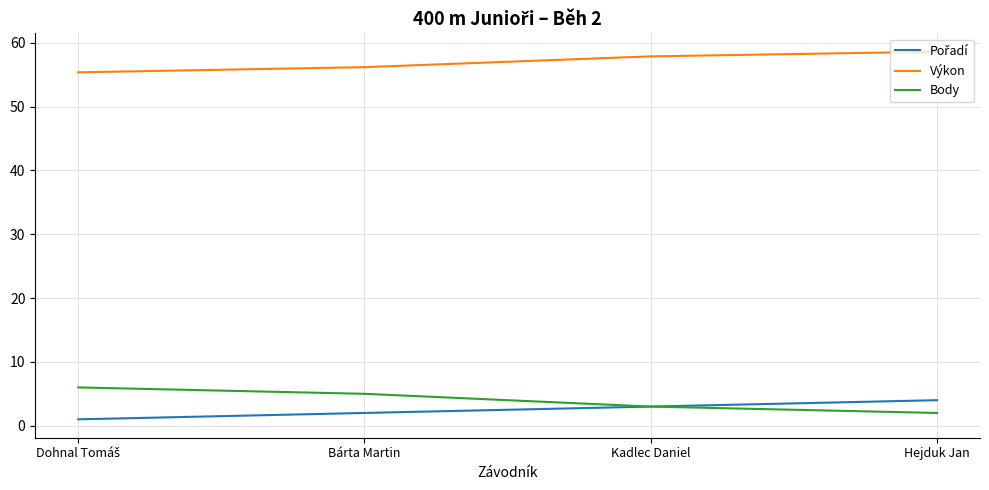

Which series has the largest total across all categories?

Výkon